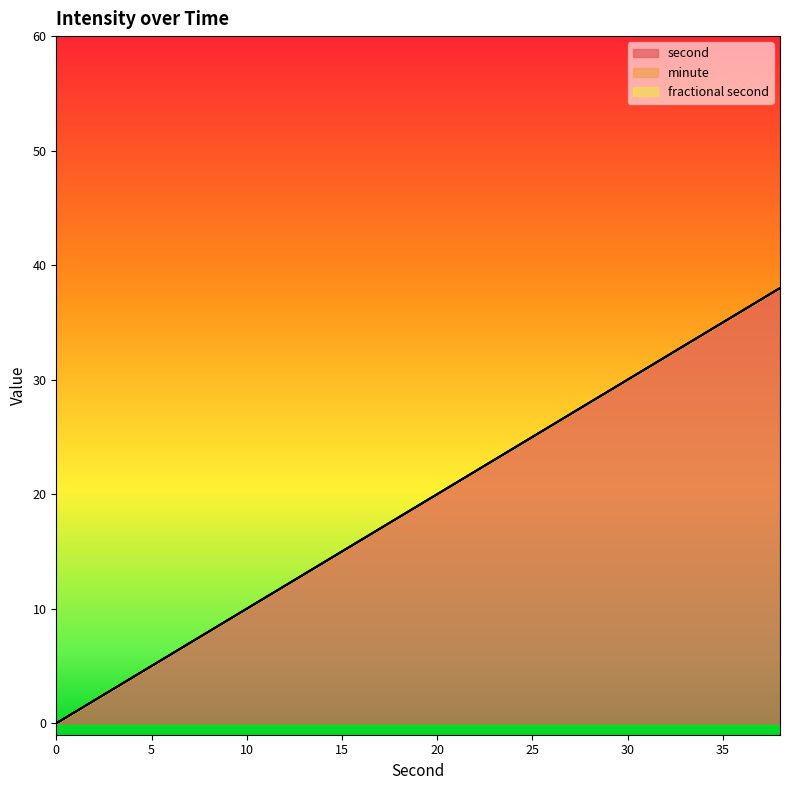

How many lines are shown in the chart?

3